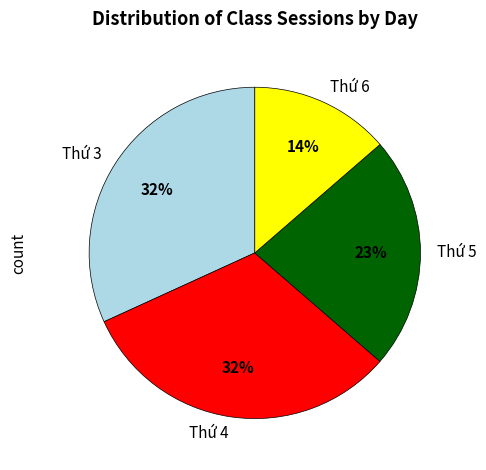

What is the smallest slice in the pie chart?

Thứ 6